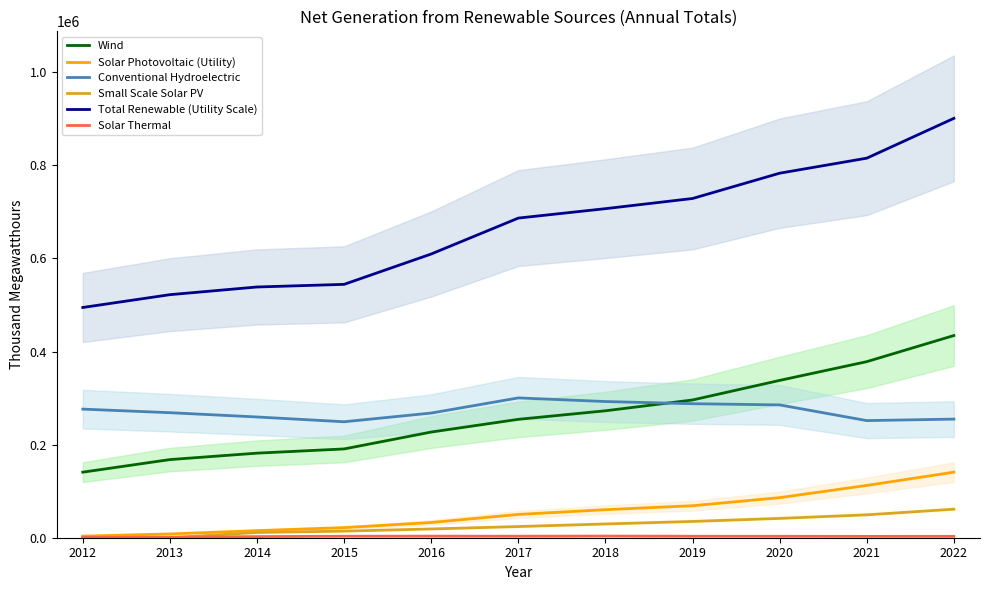

Which series changed the most between 2012 and 2022?

Total Renewable (Utility Scale)